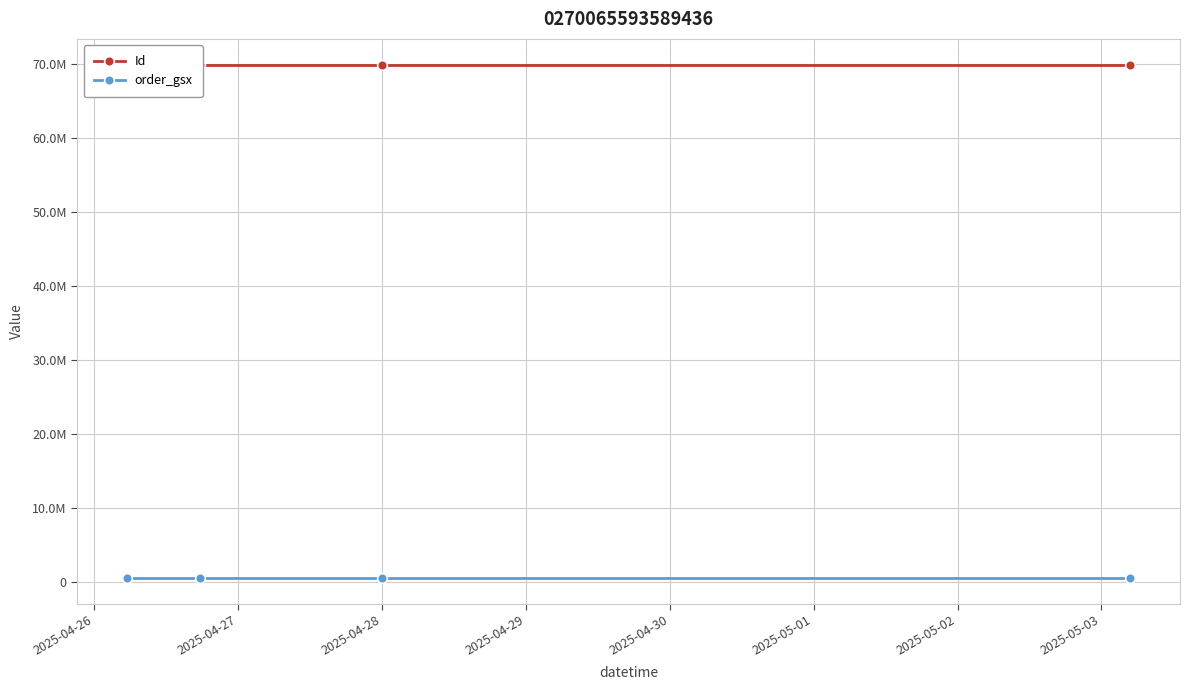

How many data points in Id are above 69857975?

1